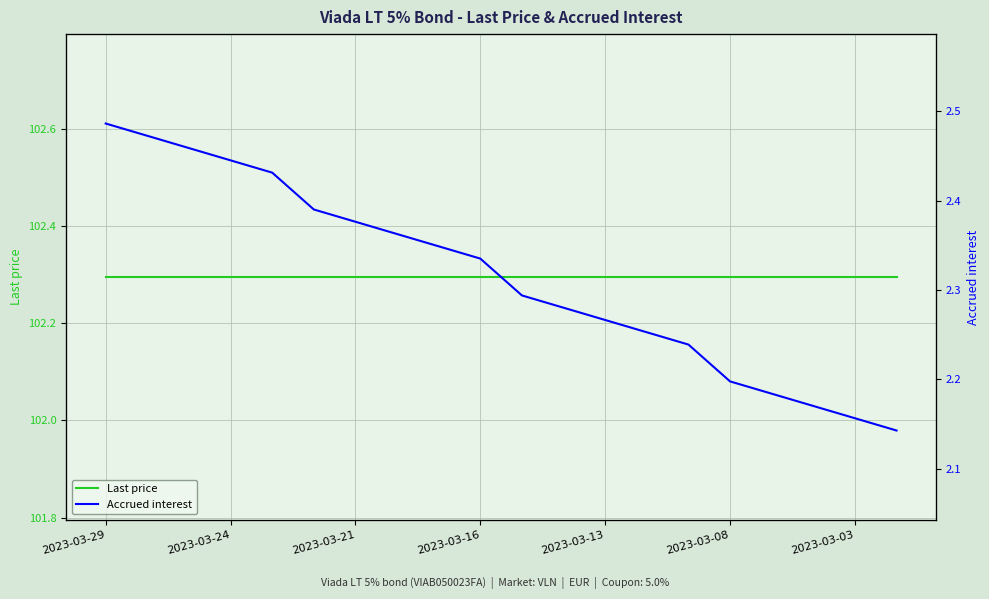

At which label does Accrued interest reach its peak?

2023-03-29